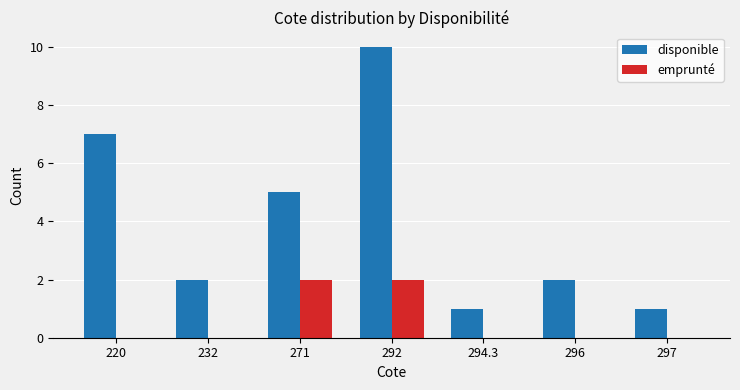

What is the difference between the emprunté values at 292 and 294.3?

2